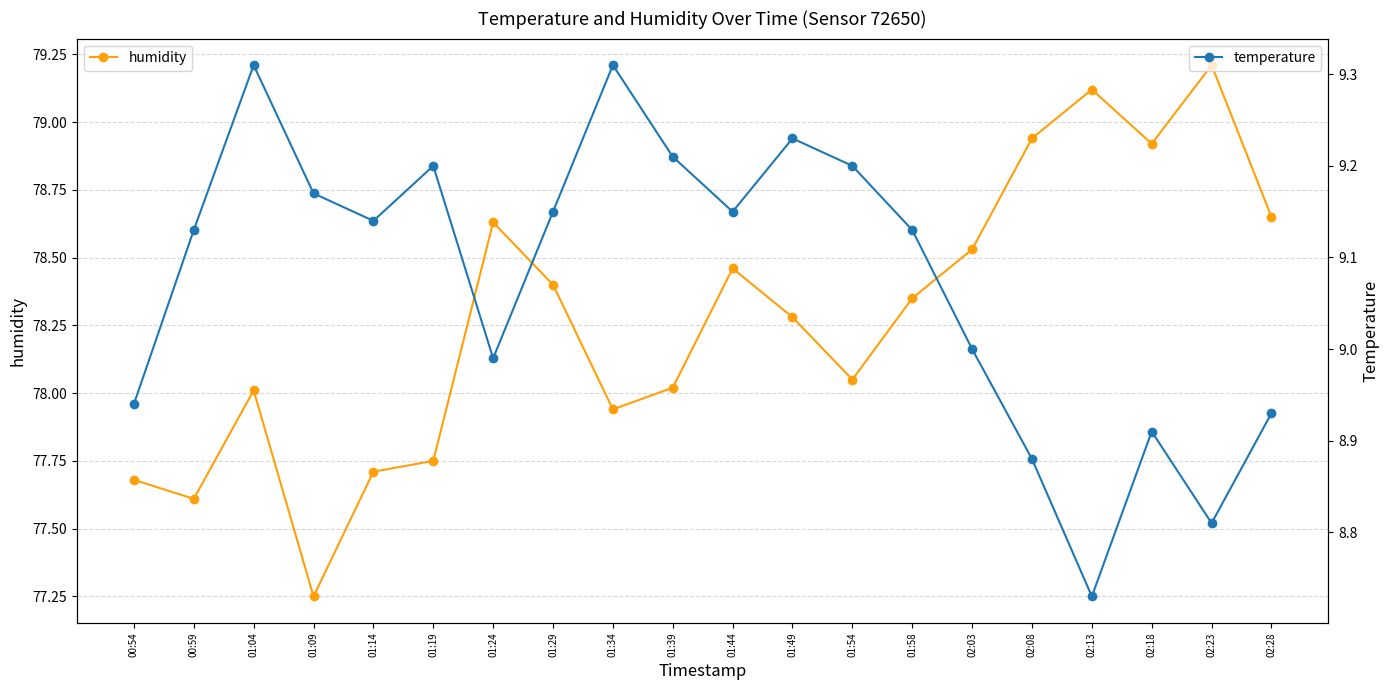

At which label is humidity closest to 78?

01:04